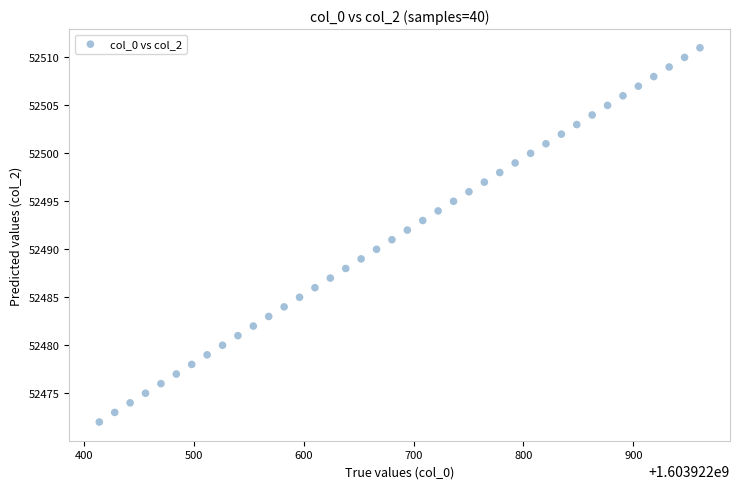

What is the range of Y values (max minus min)?

39